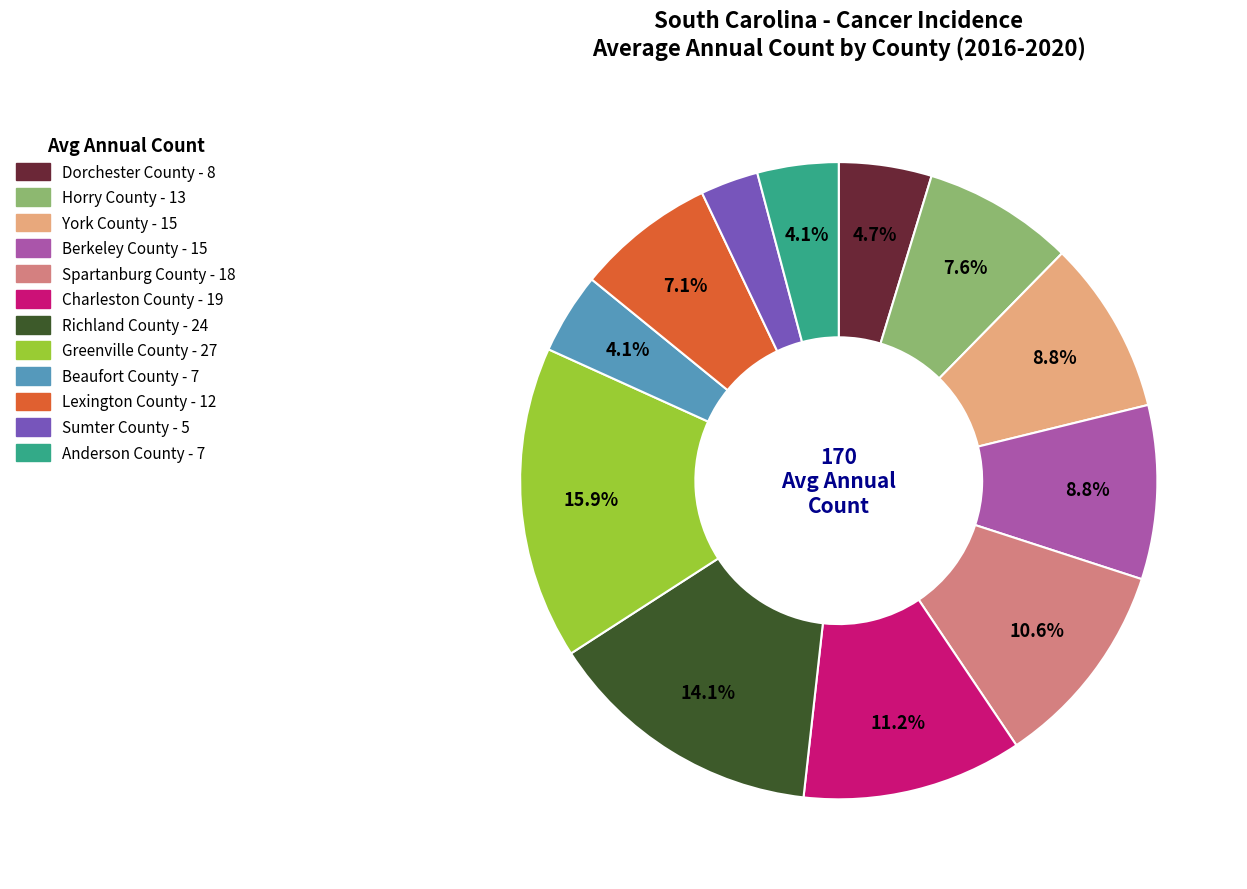

To the nearest percent, what is the difference between the Lexington County and Horry County slice percentages?

1%